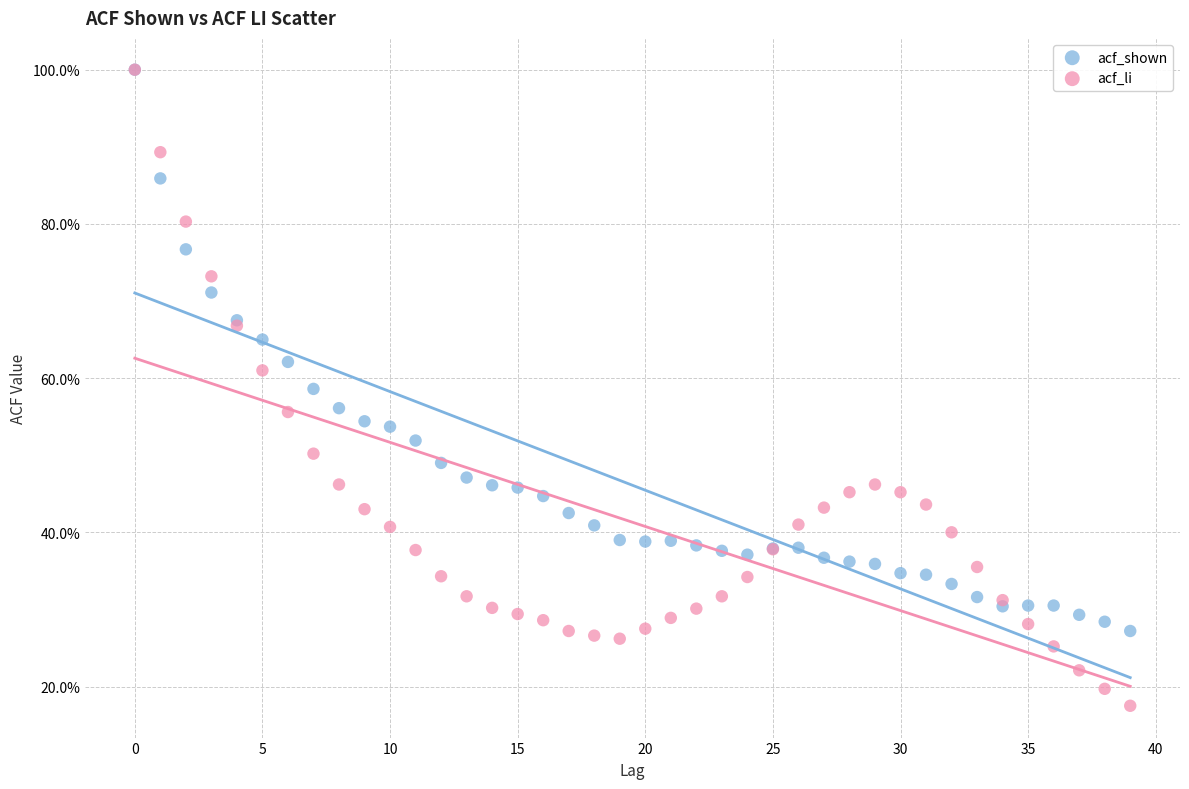

What are all the series names shown in the legend?

acf_shown, acf_li